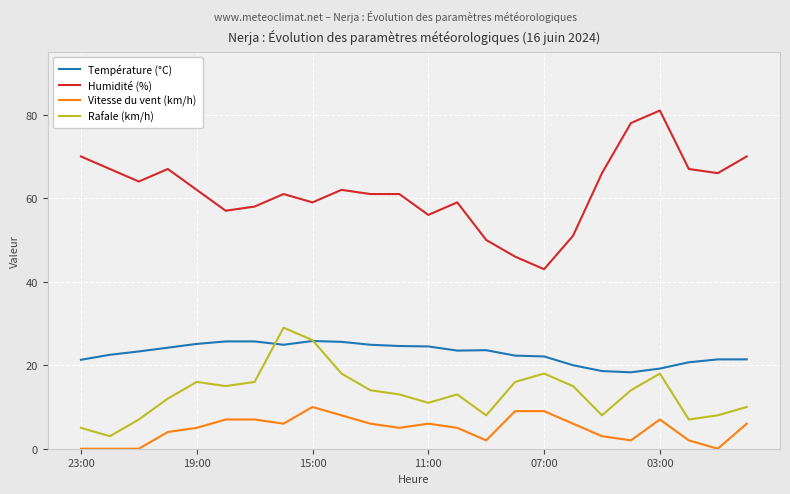

True or false: Vitesse du vent (km/h) and Rafale (km/h) intersect in this chart.

False